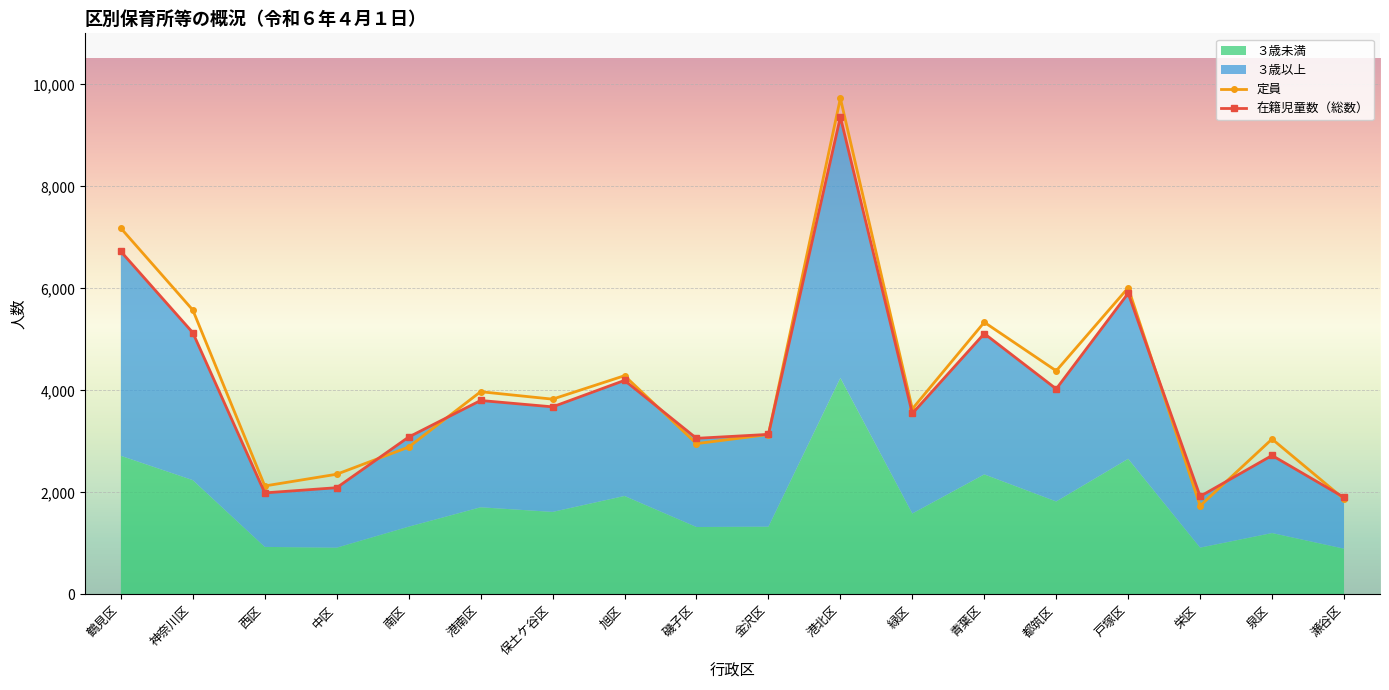

At which category is the sum across all series the highest?

港北区